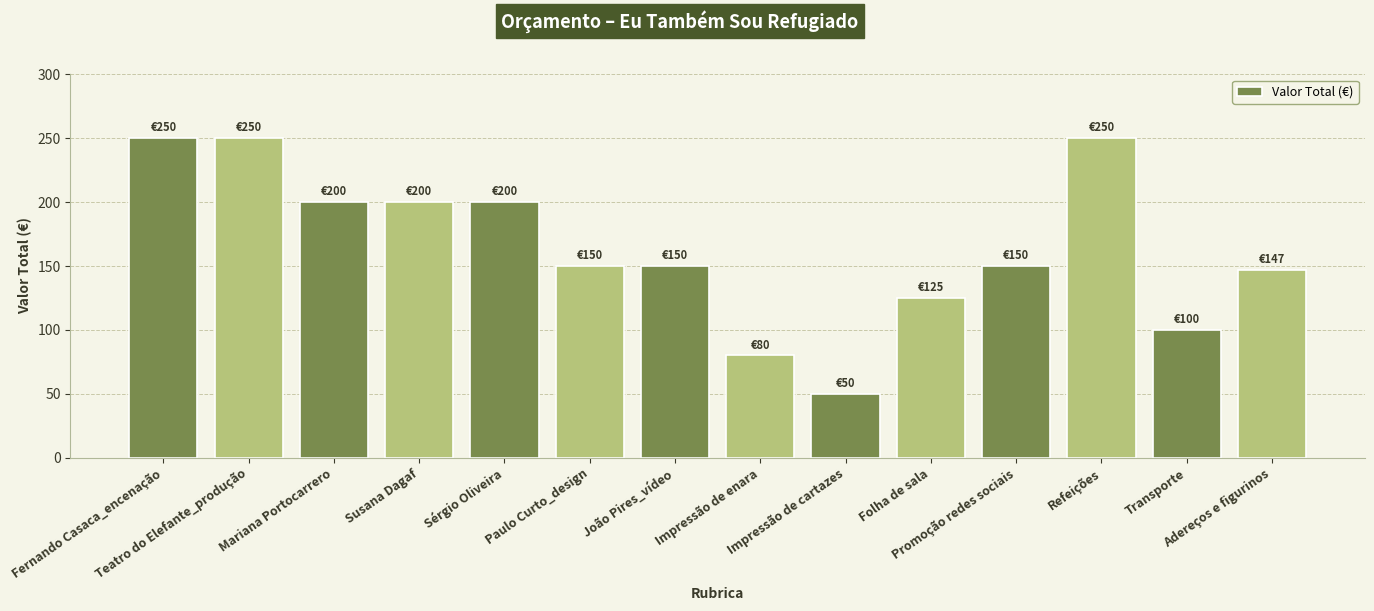

How many categories are shown in the chart?

14